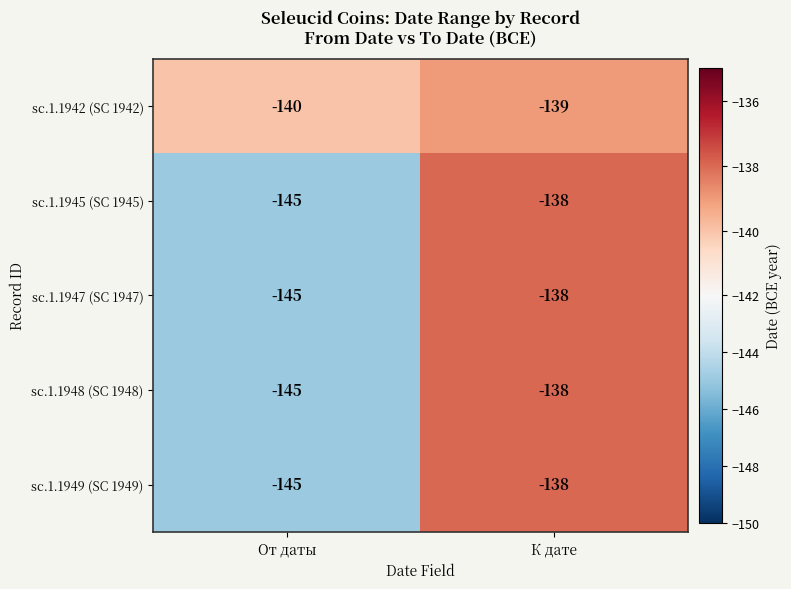

What is the maximum value shown in the chart?

-138